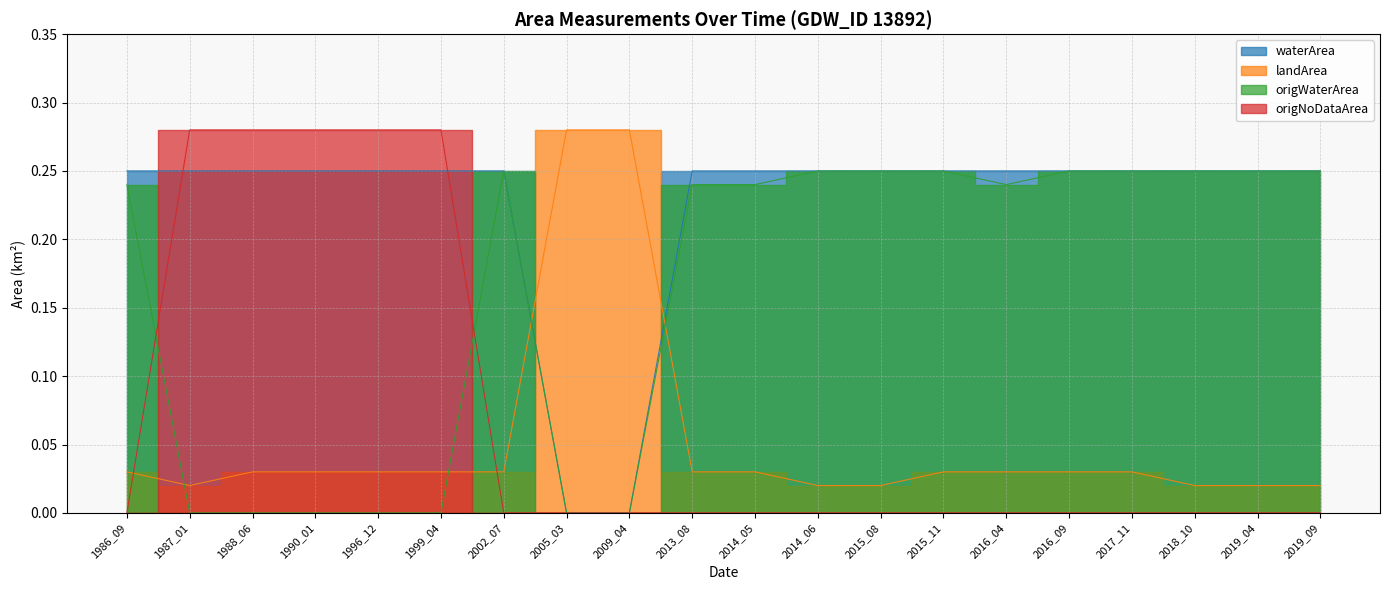

What is the difference between the maximum and minimum values in the landArea series?

0.3